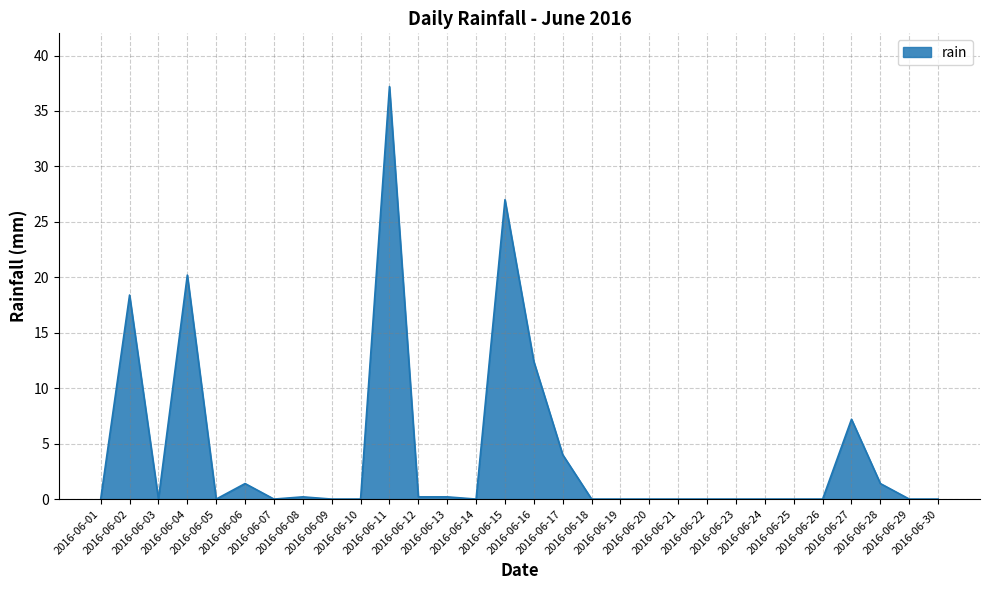

What is the difference between the maximum and minimum values?

37.2